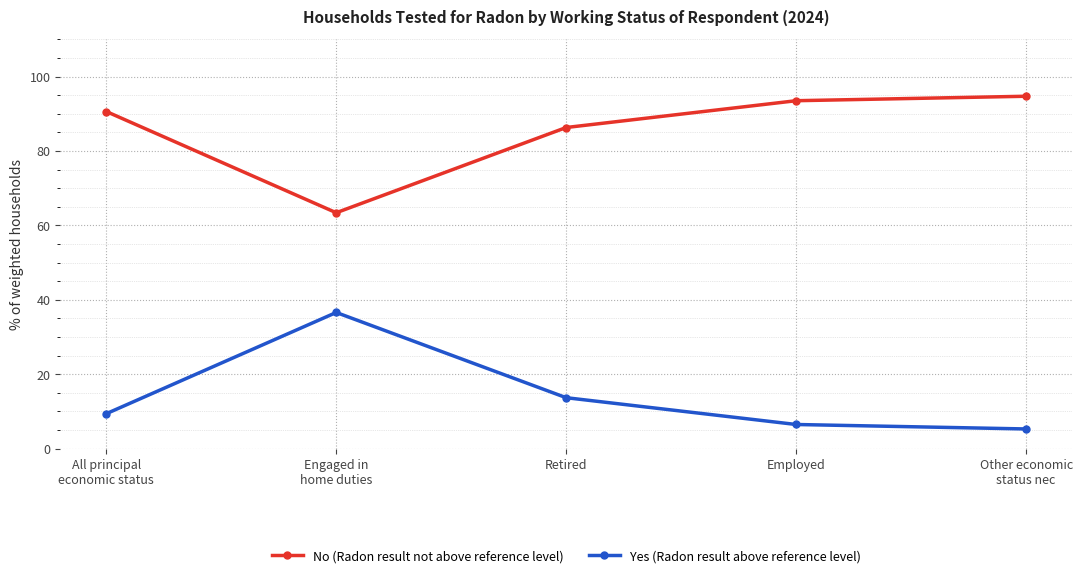

List the series in order of their peak value, highest first.

No (Radon result not above reference level), Yes (Radon result above reference level)